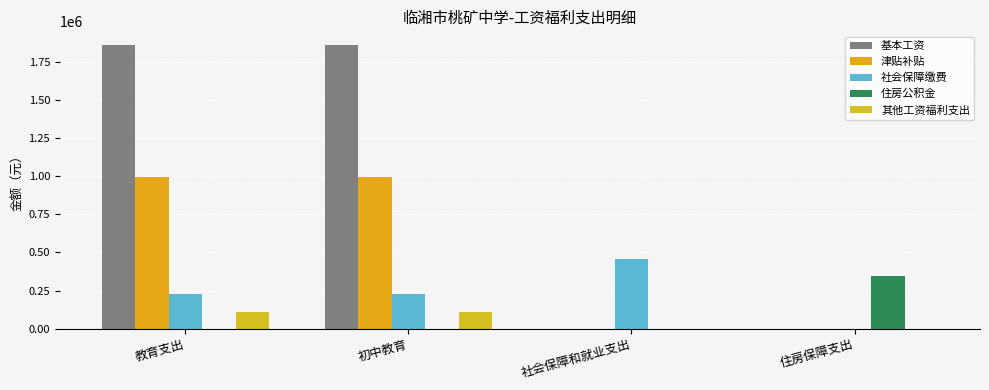

What are all the series names shown in the legend?

基本工资, 津贴补贴, 社会保障缴费, 住房公积金, 其他工资福利支出